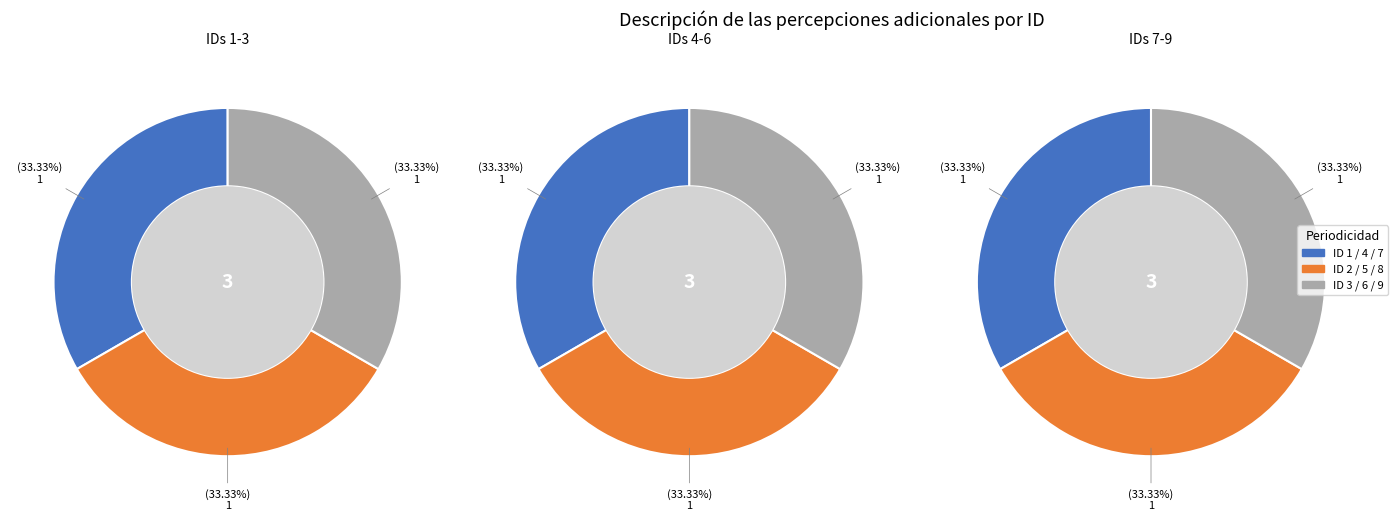

How many slices are in this pie chart?

9